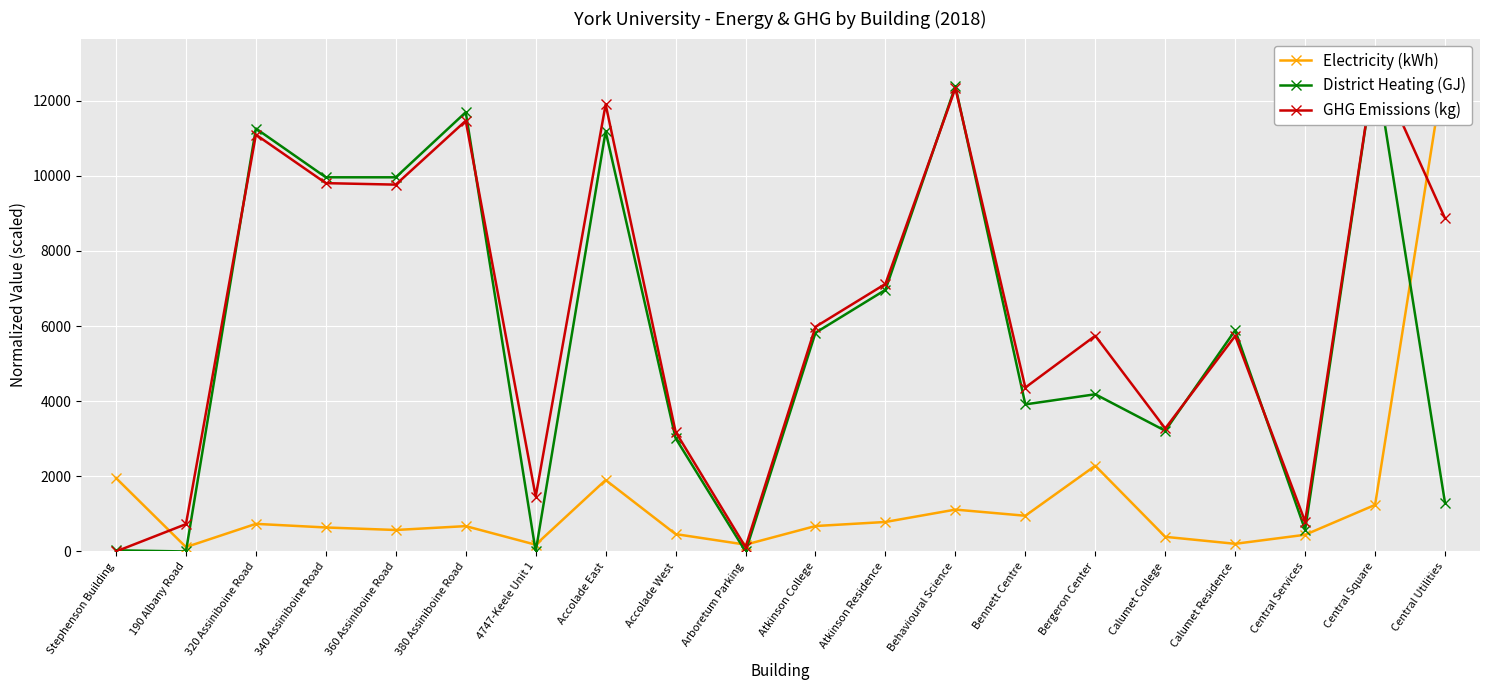

What is the difference between the maximum and minimum values in the Electricity (kWh) series?

12883.7